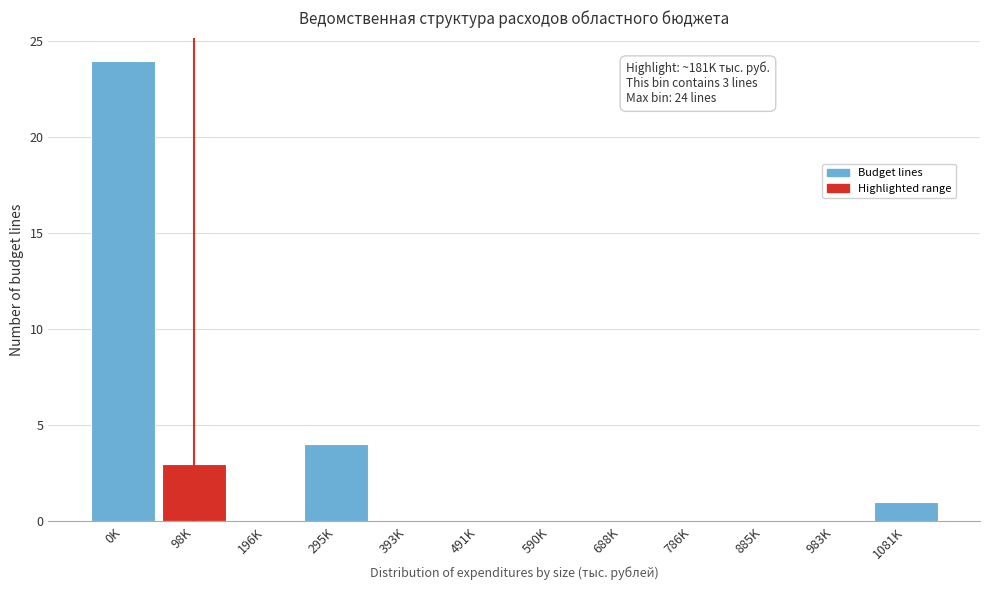

Reading left to right, transcribe all the data shown in this chart.

0K=24	98K=3	196K=0	295K=4	393K=0	491K=0	590K=0	688K=0	786K=0	885K=0	983K=0	1081K=1